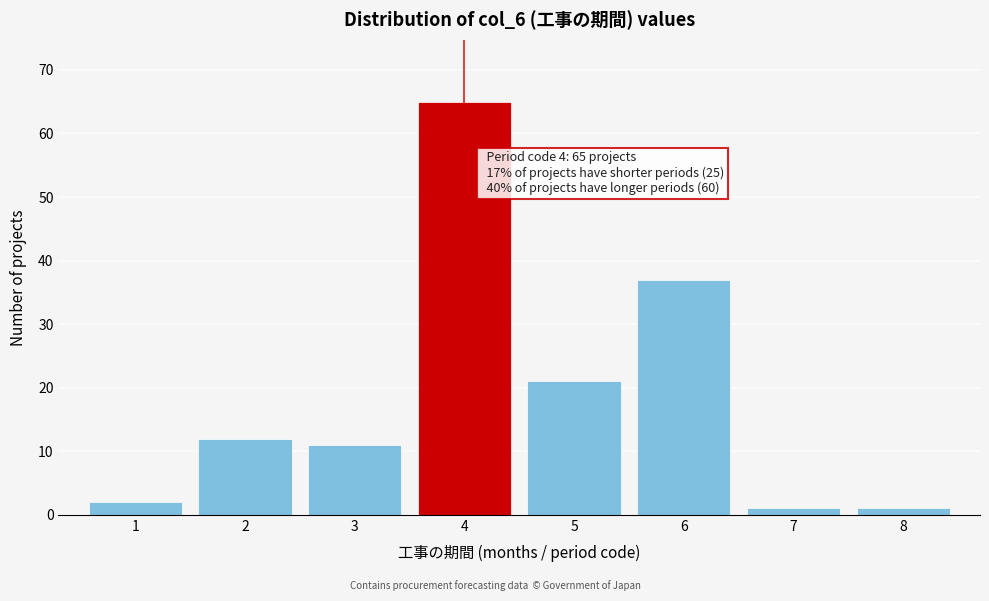

Reading left to right, what are all the values shown in this chart?

2	12	11	65	21	37	1	1